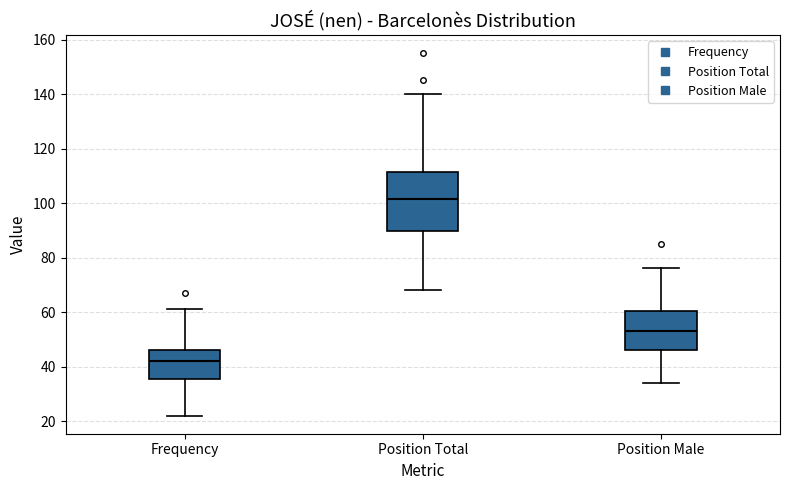

Which box has the lowest median line?

Frequency